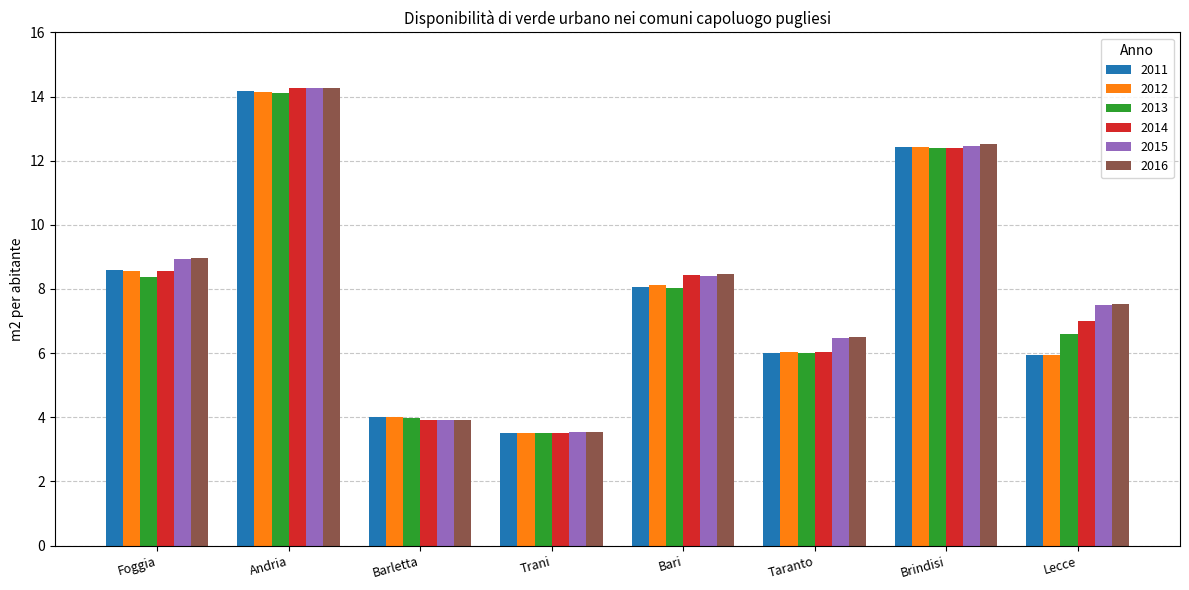

What are all the series names shown in the legend?

2011, 2012, 2013, 2014, 2015, 2016